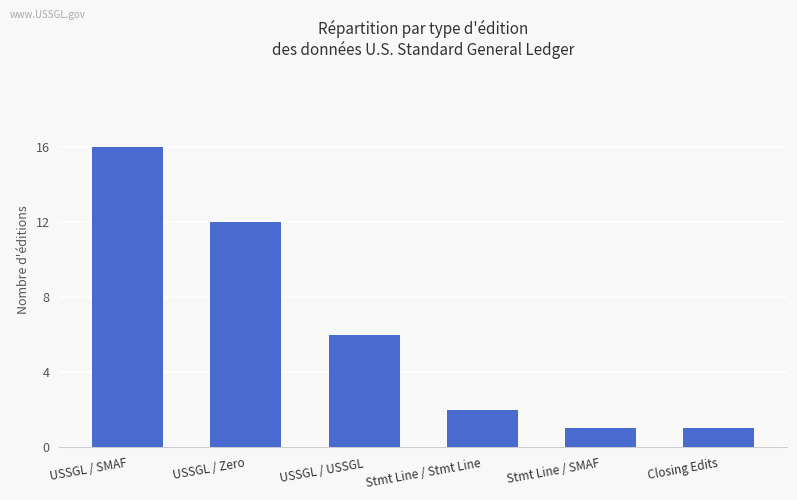

The chart shows a value of 16 at USSGL / SMAF. True or false?

True